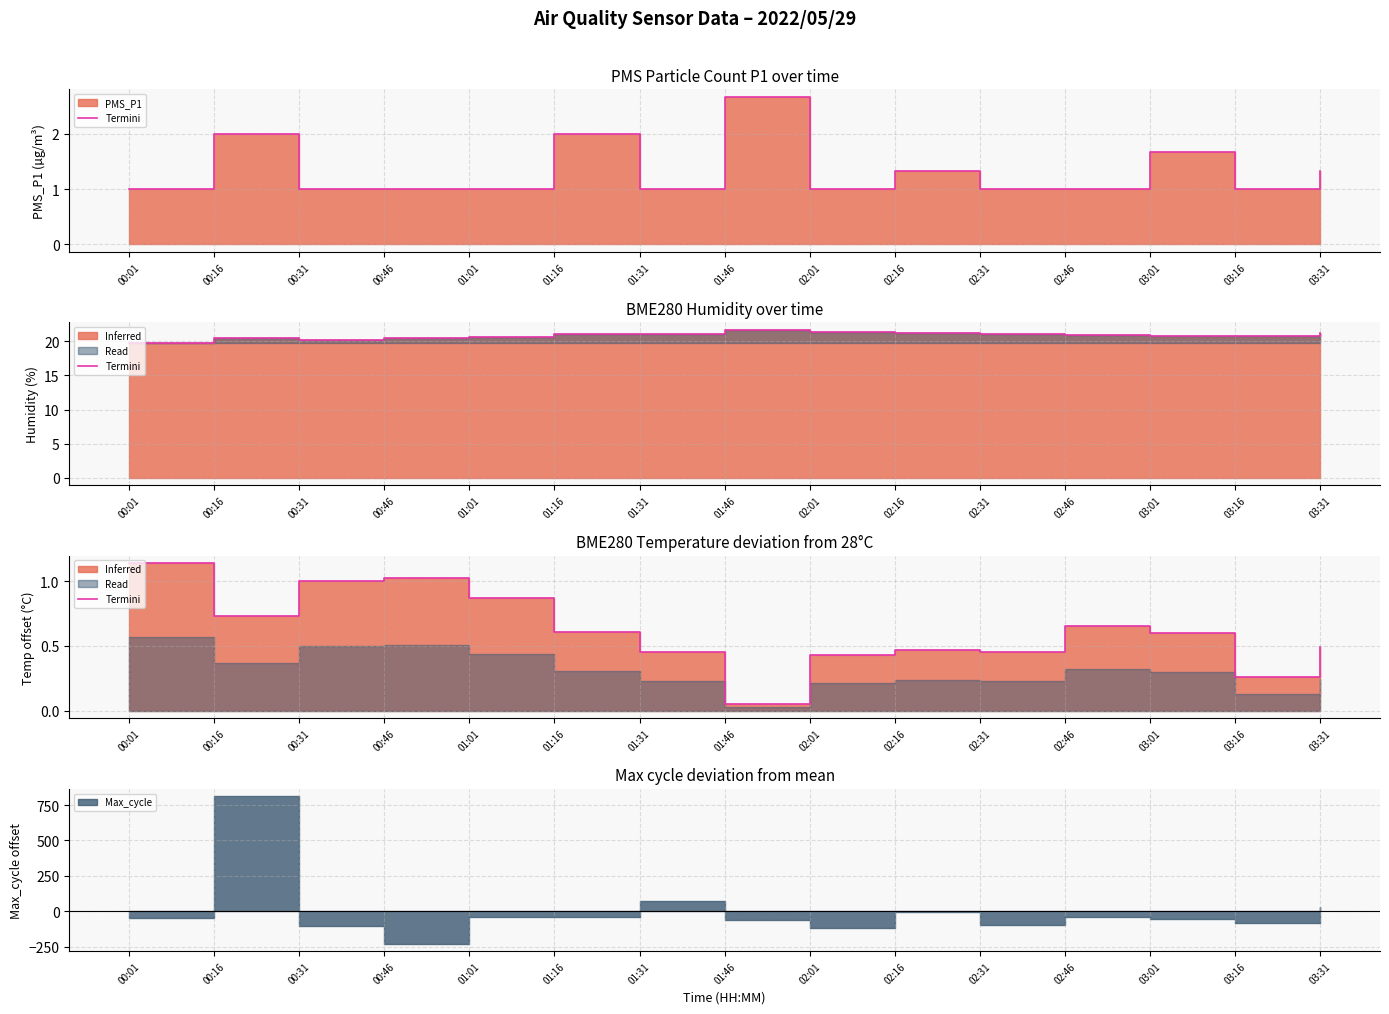

What value does the data have at 03:16?

0.3